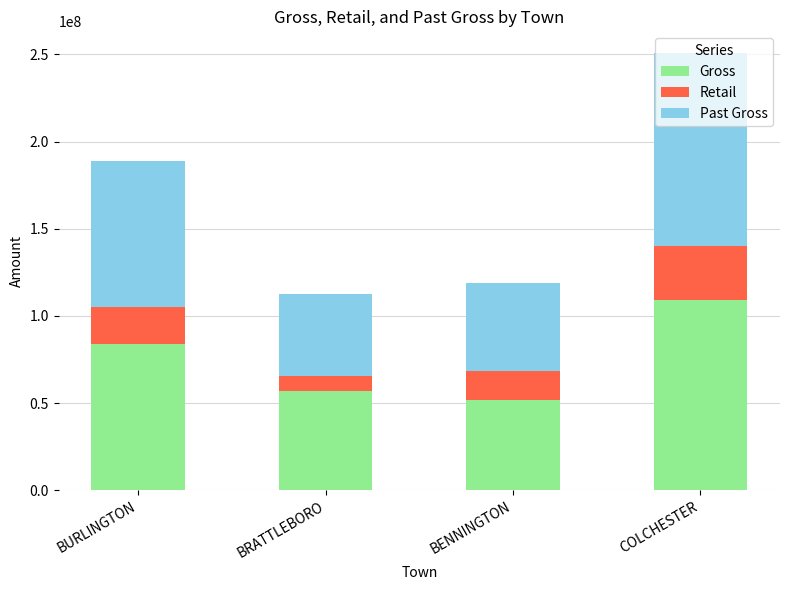

The Gross series shows 83731241.7 at BURLINGTON. True or false?

True